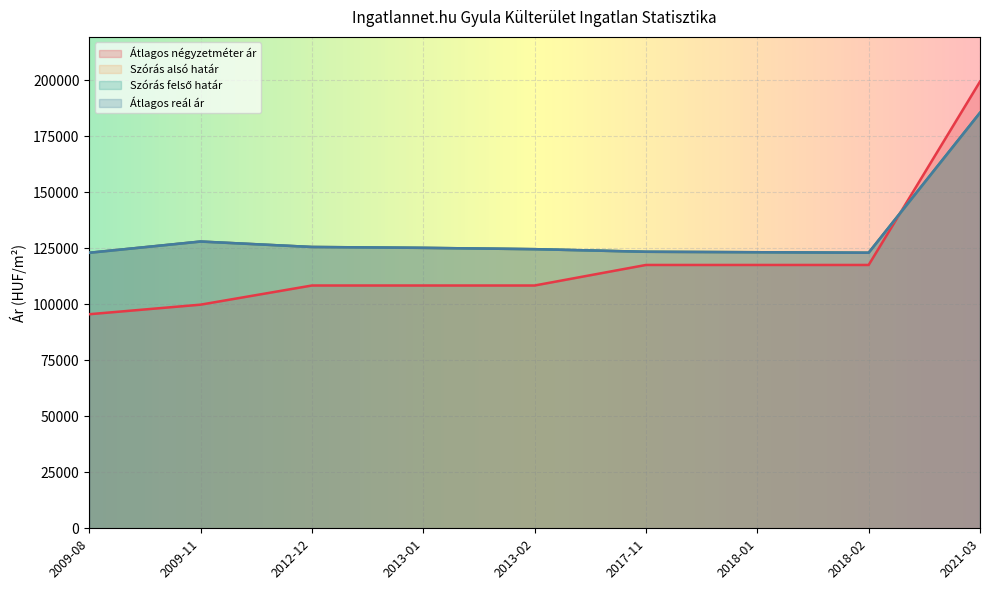

True or false: Szórás felső határ and Szórás alsó határ intersect in this chart.

False